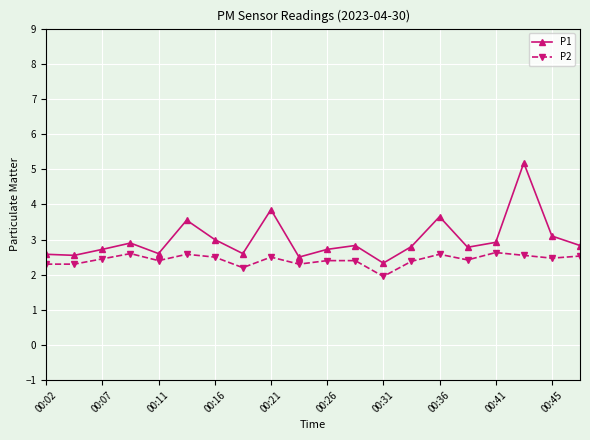

Which series has the largest range (max minus min)?

P1